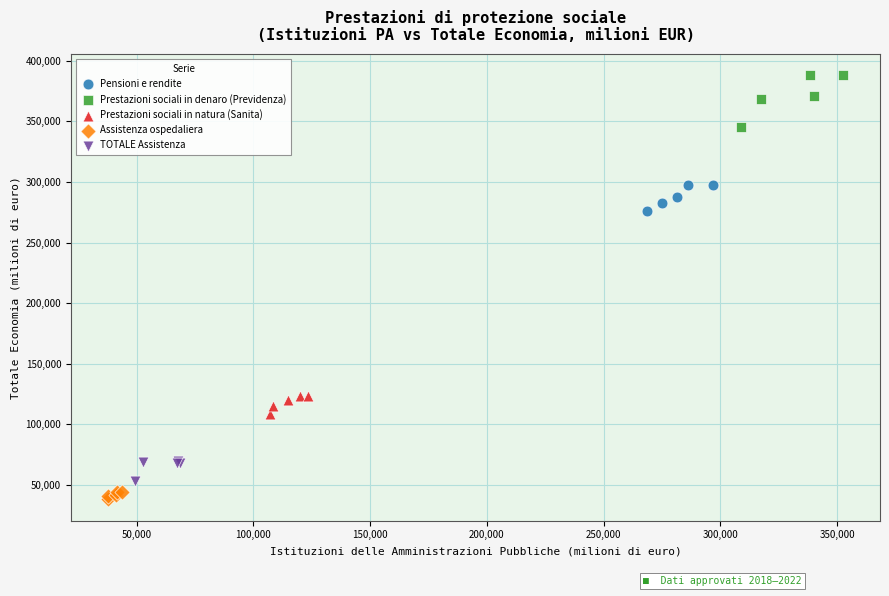

Which series has the largest Y range (max minus min)?

Prestazioni sociali in denaro (Previdenza)